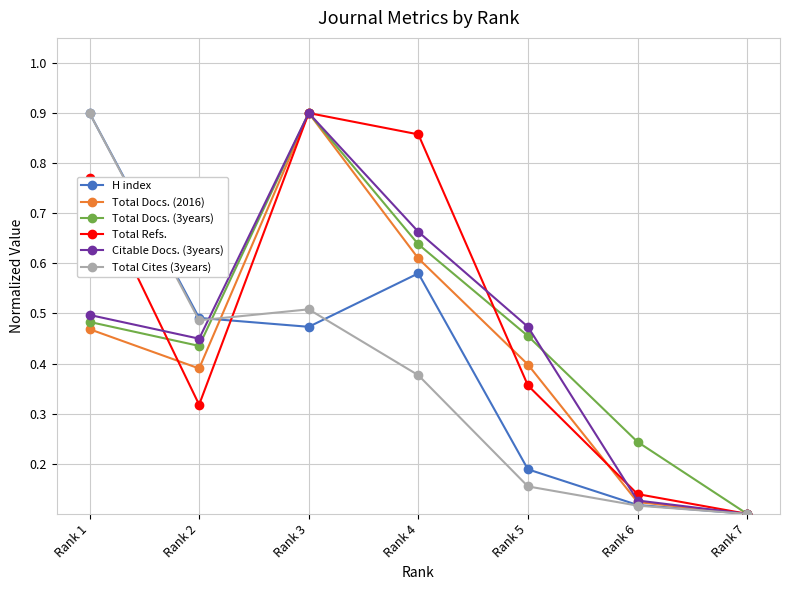

At which label is Total Docs. (2016) closest to 0?

Rank 7